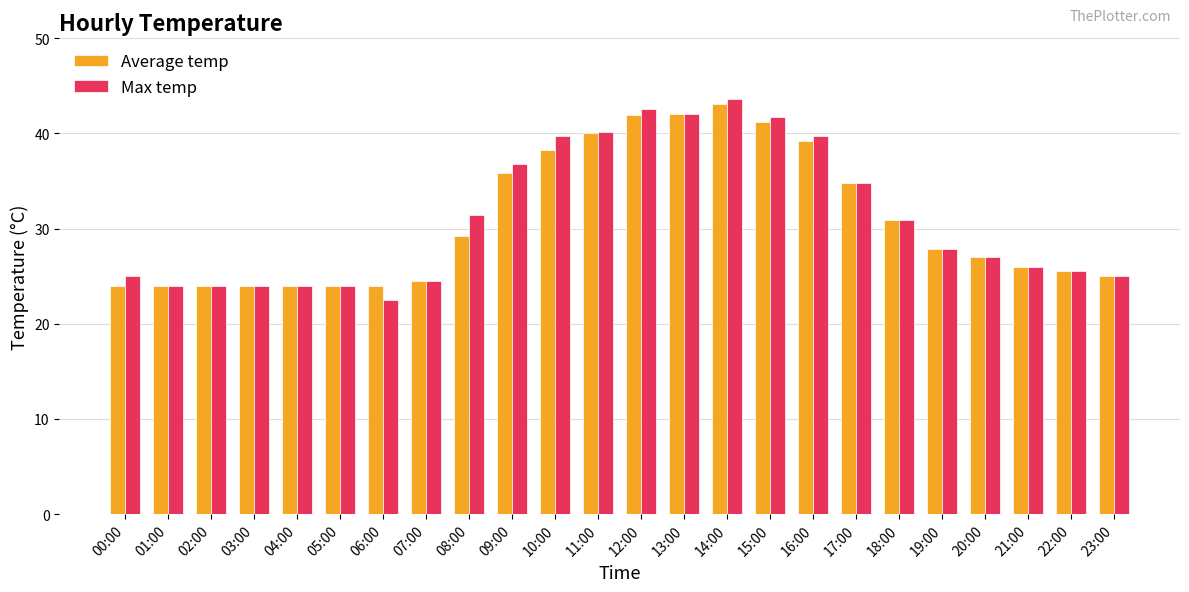

How many series are shown in this chart?

2